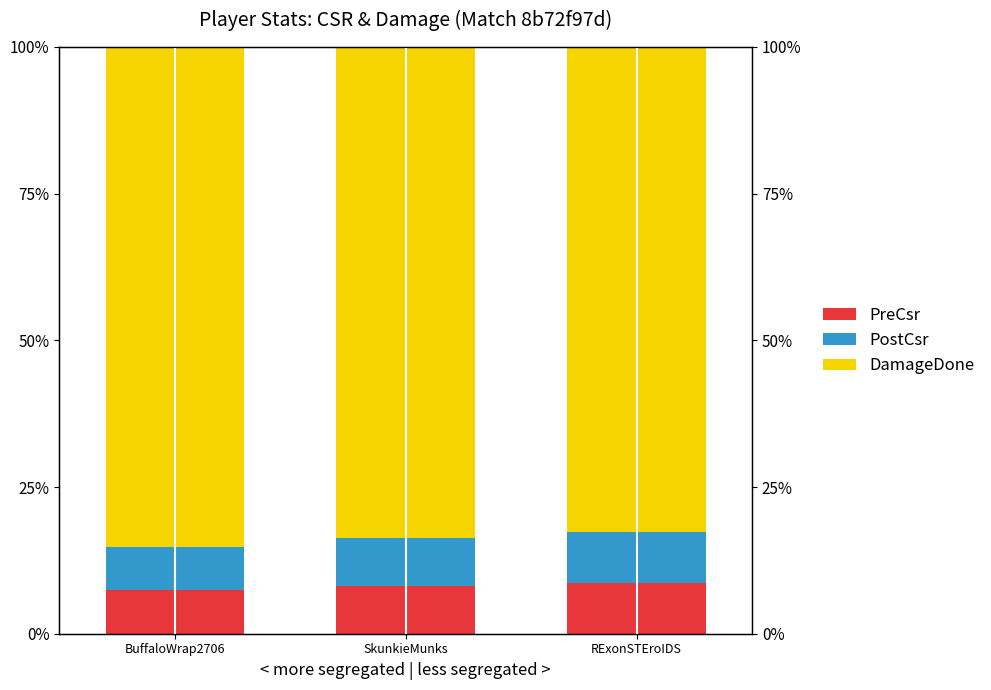

At how many categories does at least one series exceed 30?

3